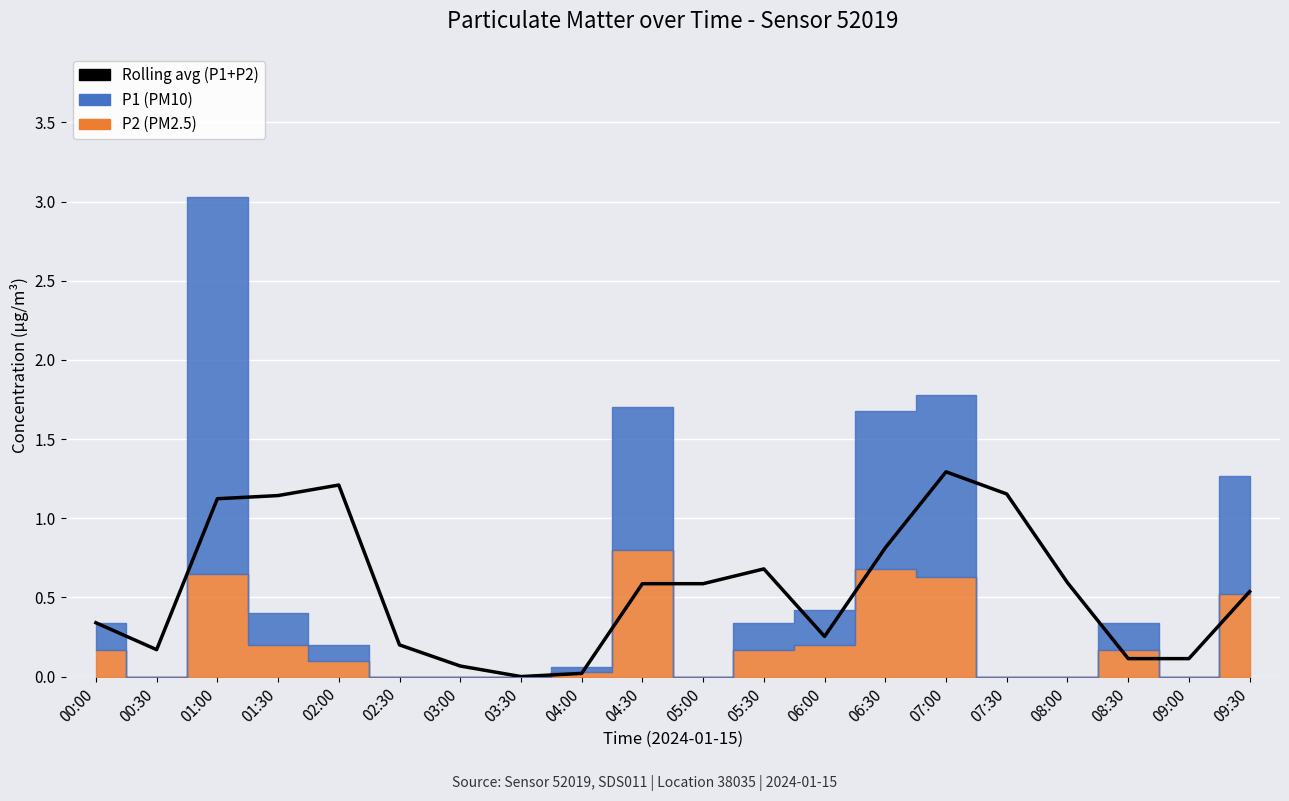

Where is the data nearest to the value 0?

03:30